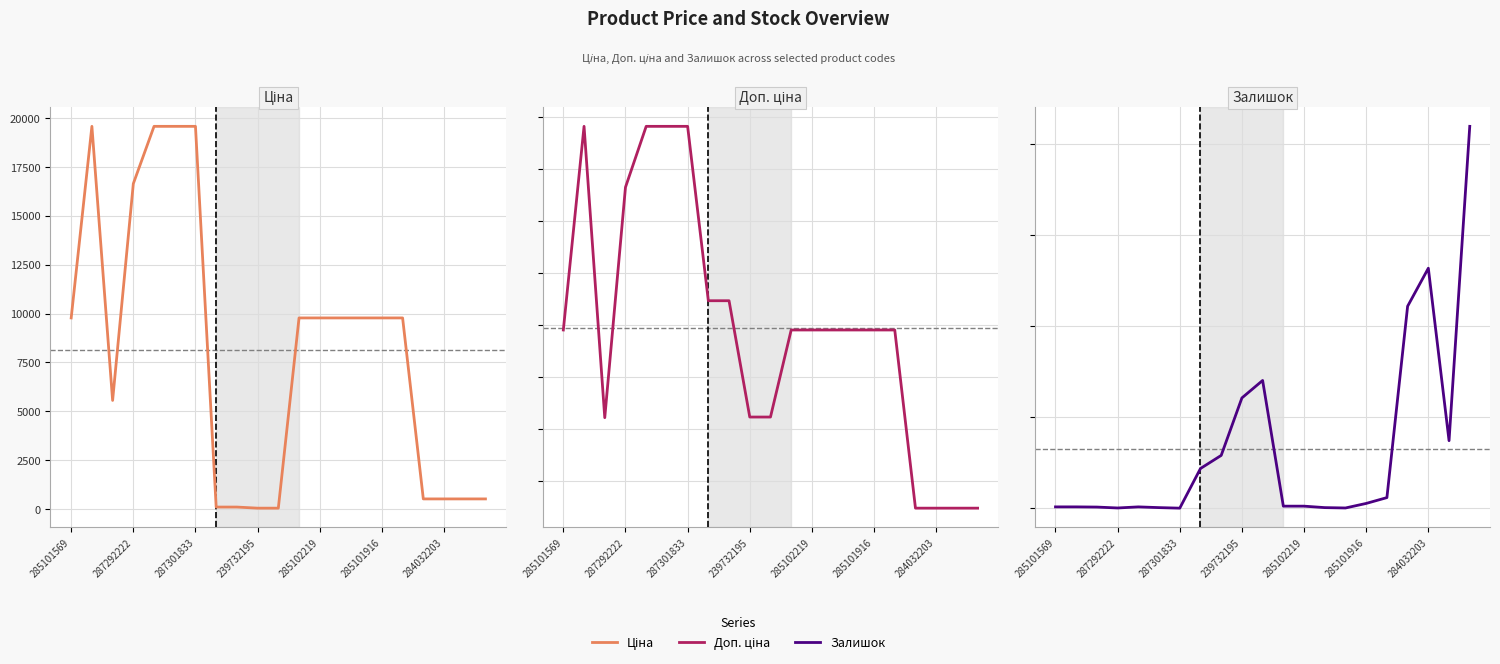

Which series has the largest total across all categories?

Доп. ціна